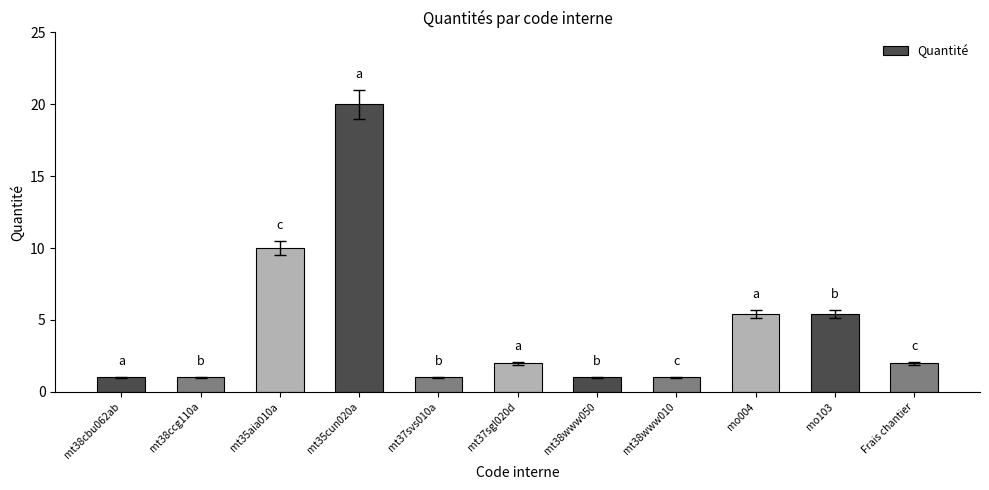

The value at Frais chantier is 2.0. True or false?

True